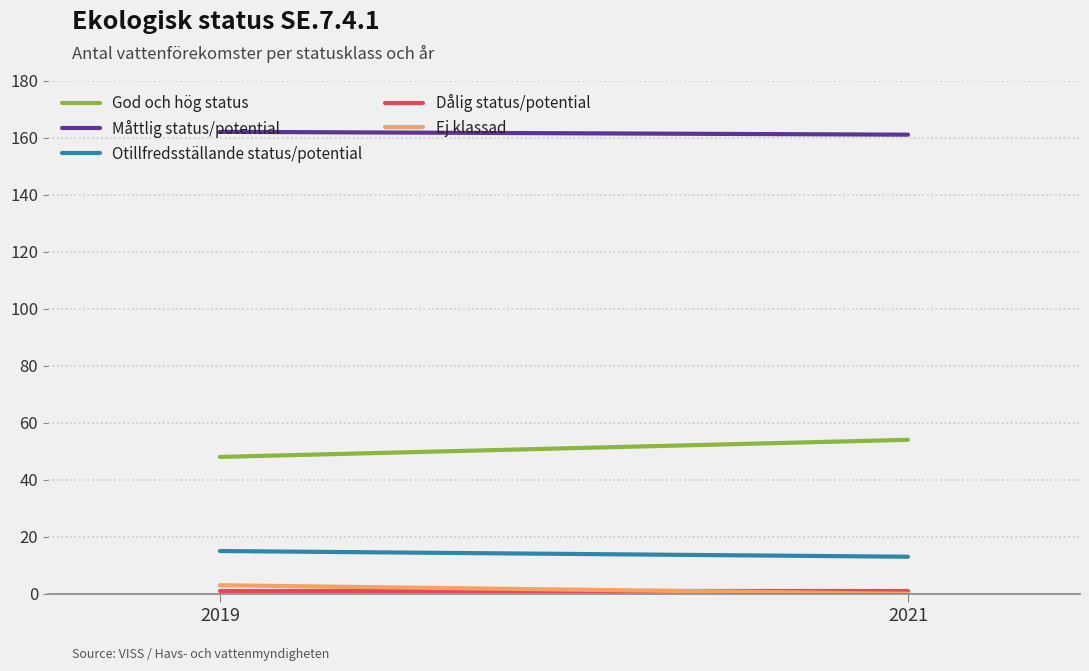

Reading left to right, what are all the values shown in this chart?

God och hög status: 2019=48	2021=54
Måttlig status/potential: 2019=162	2021=161
Otillfredsställande status/potential: 2019=15	2021=13
Dålig status/potential: 2019=1	2021=1
Ej klassad: 2019=3	2021=0